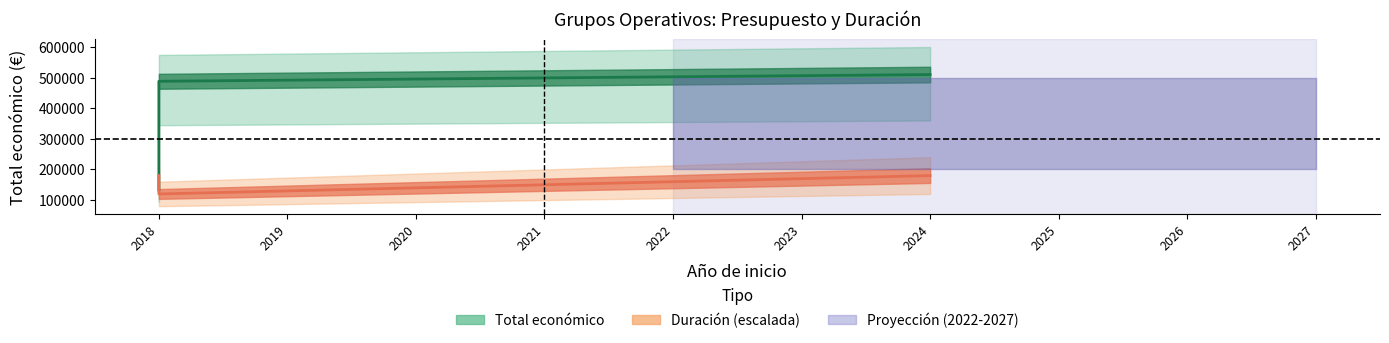

What is the minimum value shown in the chart?

133875.0